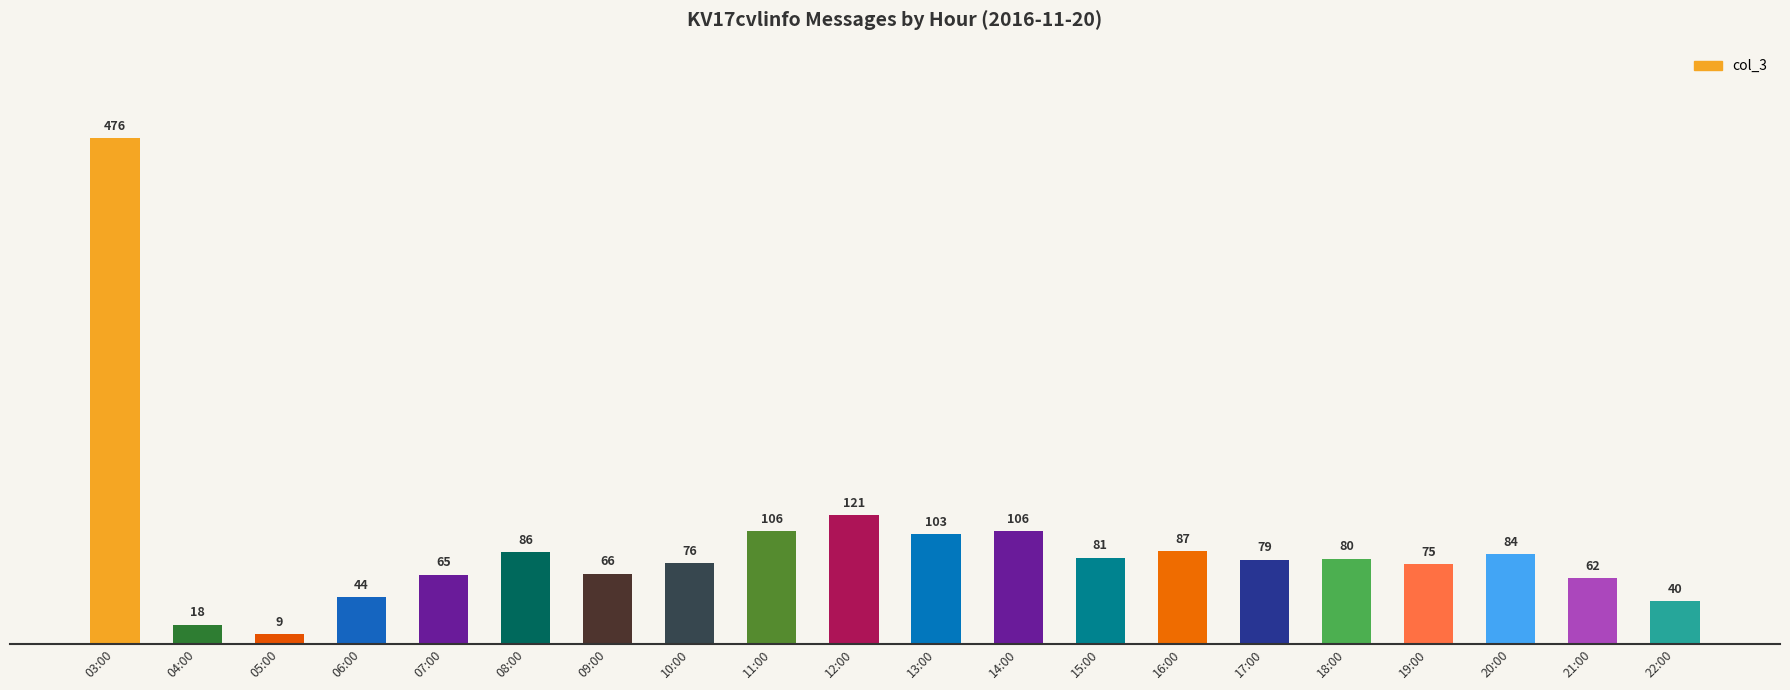

What value does the data have at 14:00?

106